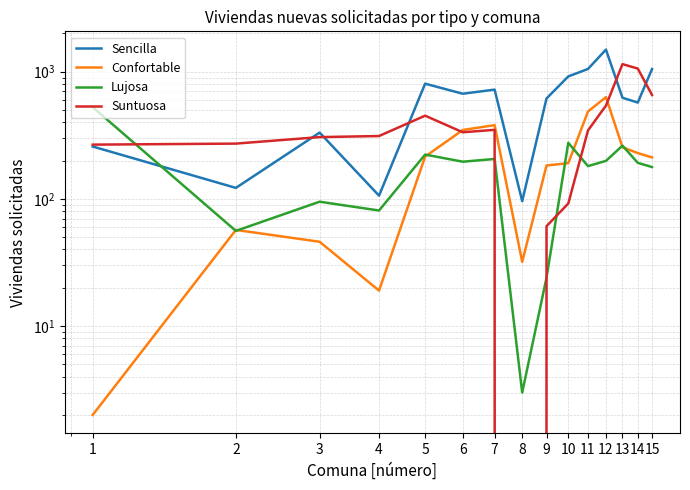

What is the value of the Lujosa point at the 8th from the left?

3